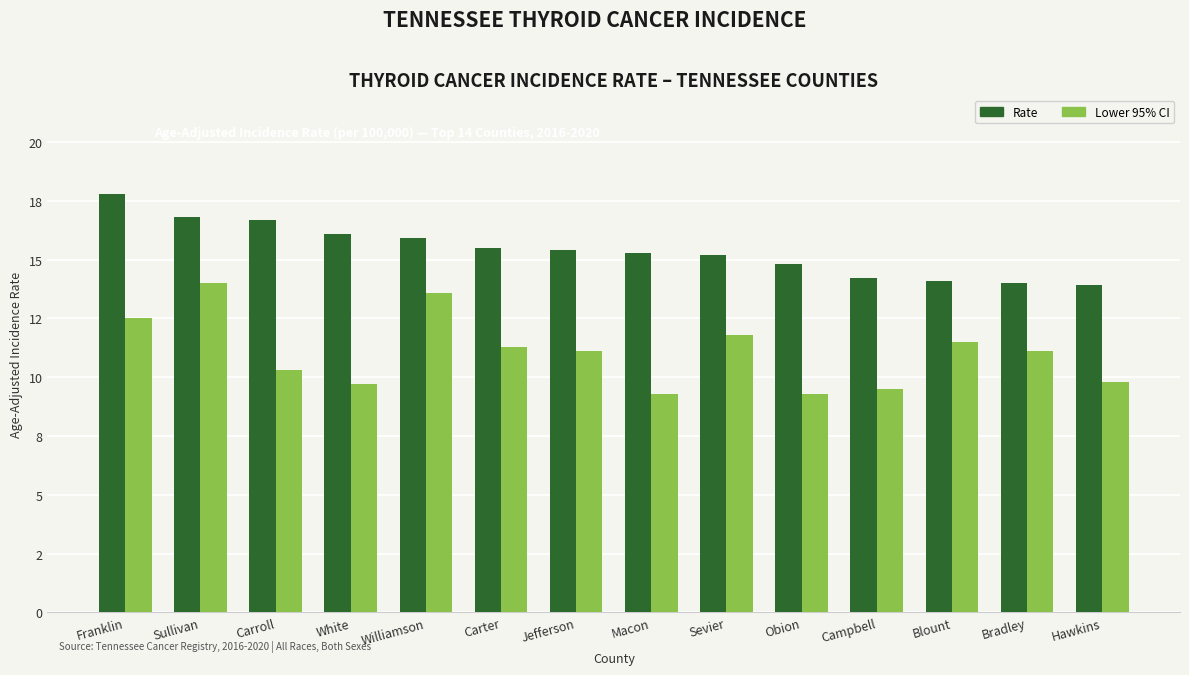

What are all the series names shown in the legend?

Rate, Lower 95% CI